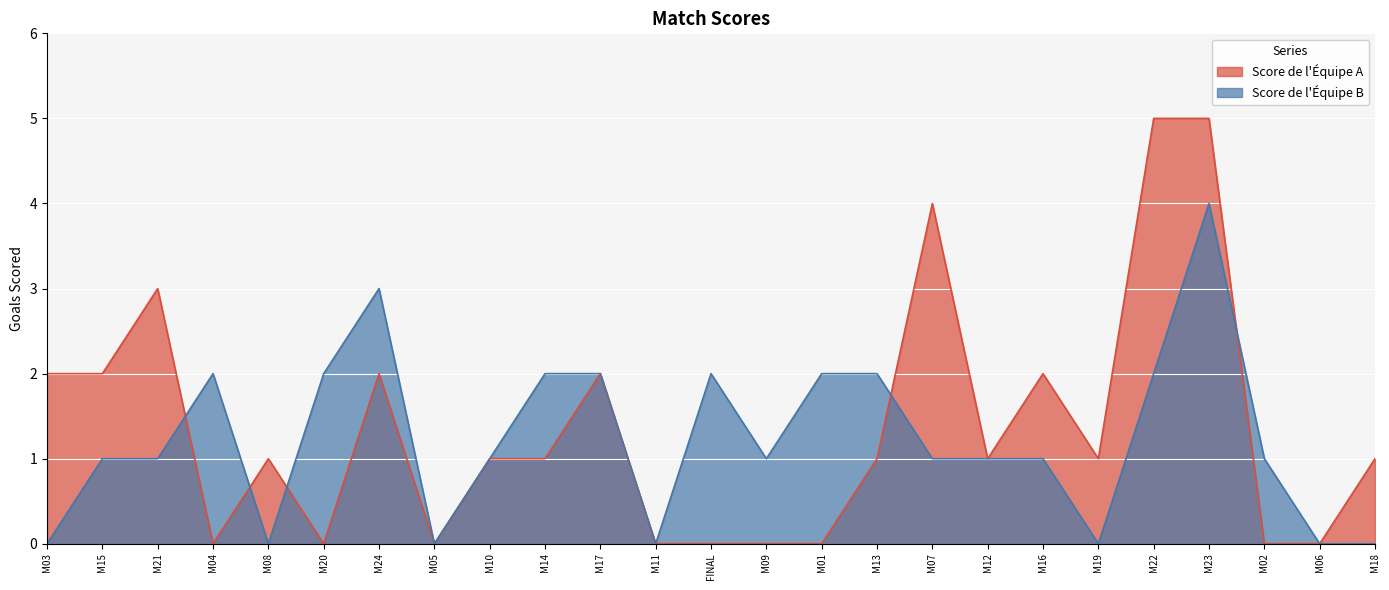

At which label does Score de l'Équipe A first exceed 1?

M03